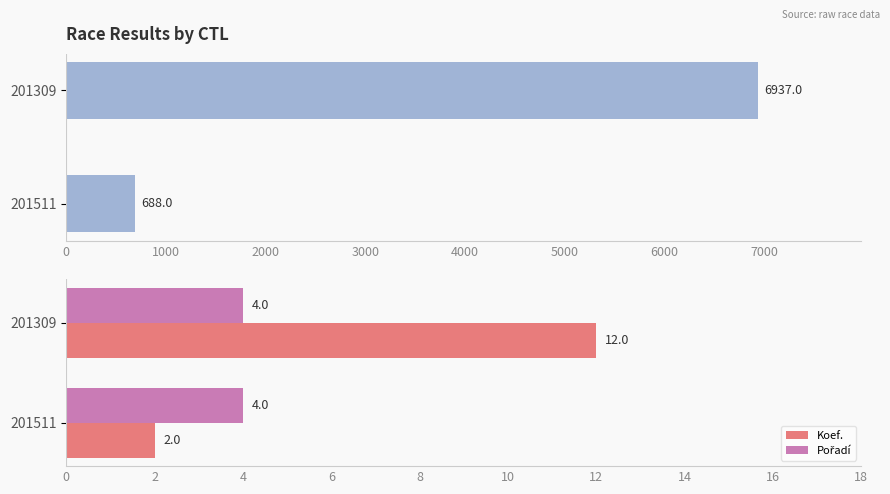

Which series has the largest total across all categories?

Body